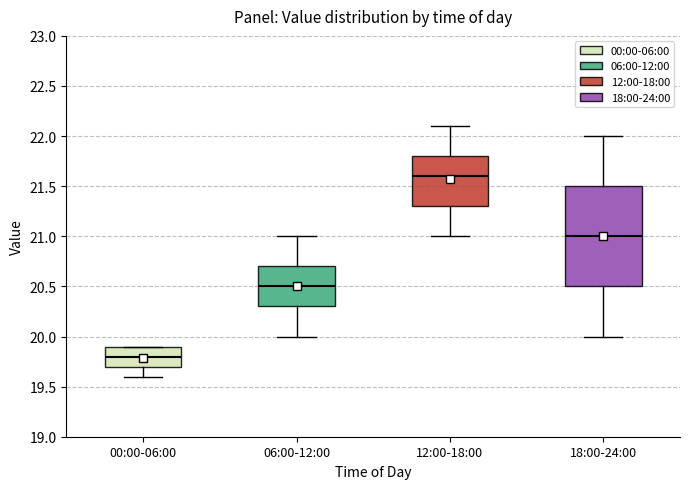

Comparing the boxes themselves (not the whiskers), which one is the tallest?

18:00-24:00